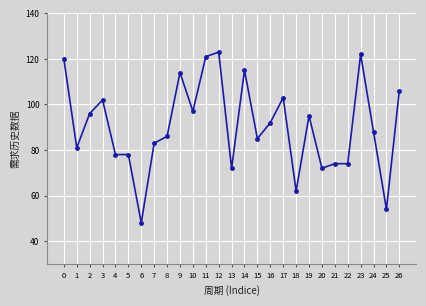

What is the minimum value shown in the chart?

48